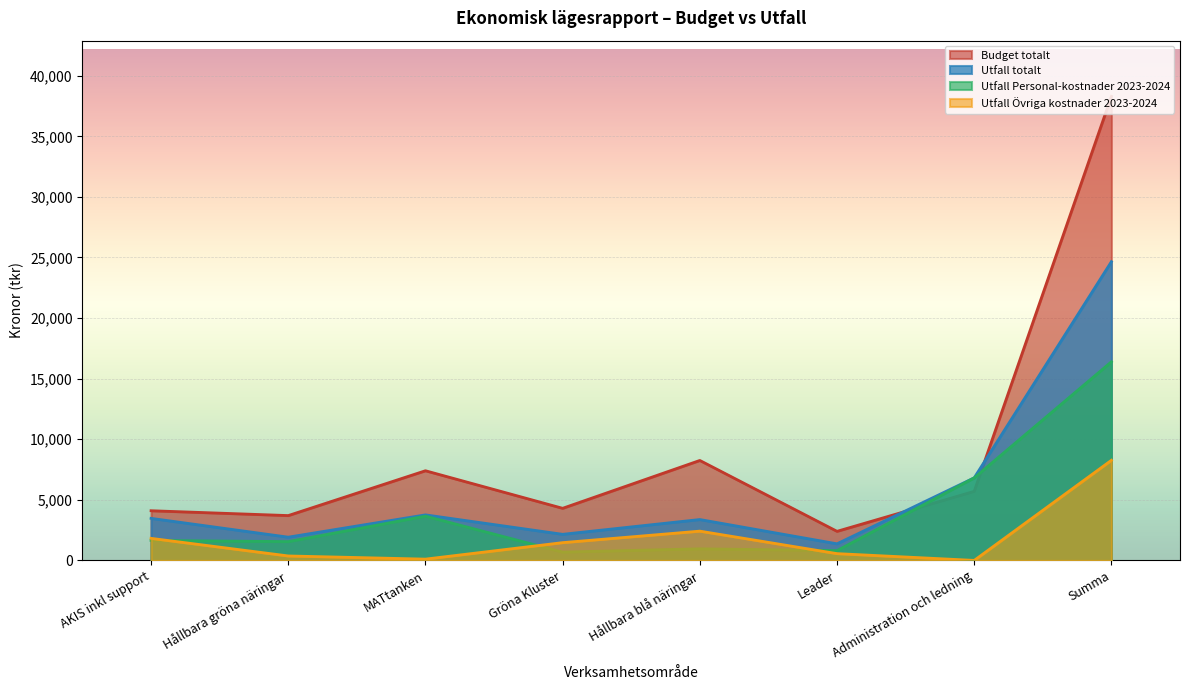

What position from the left is Hållbara gröna näringar?

2